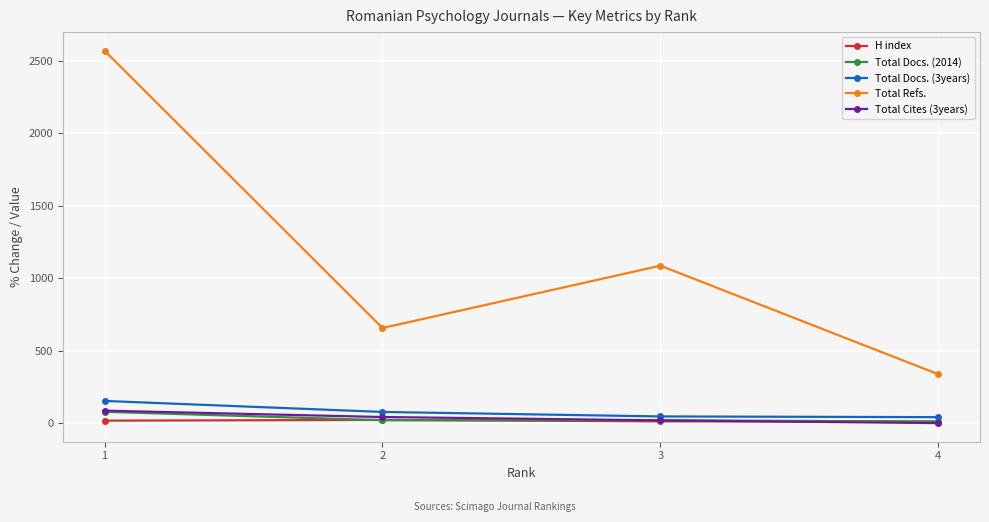

What is the value of the Total Cites (3years) point at the 3rd from the left?

19